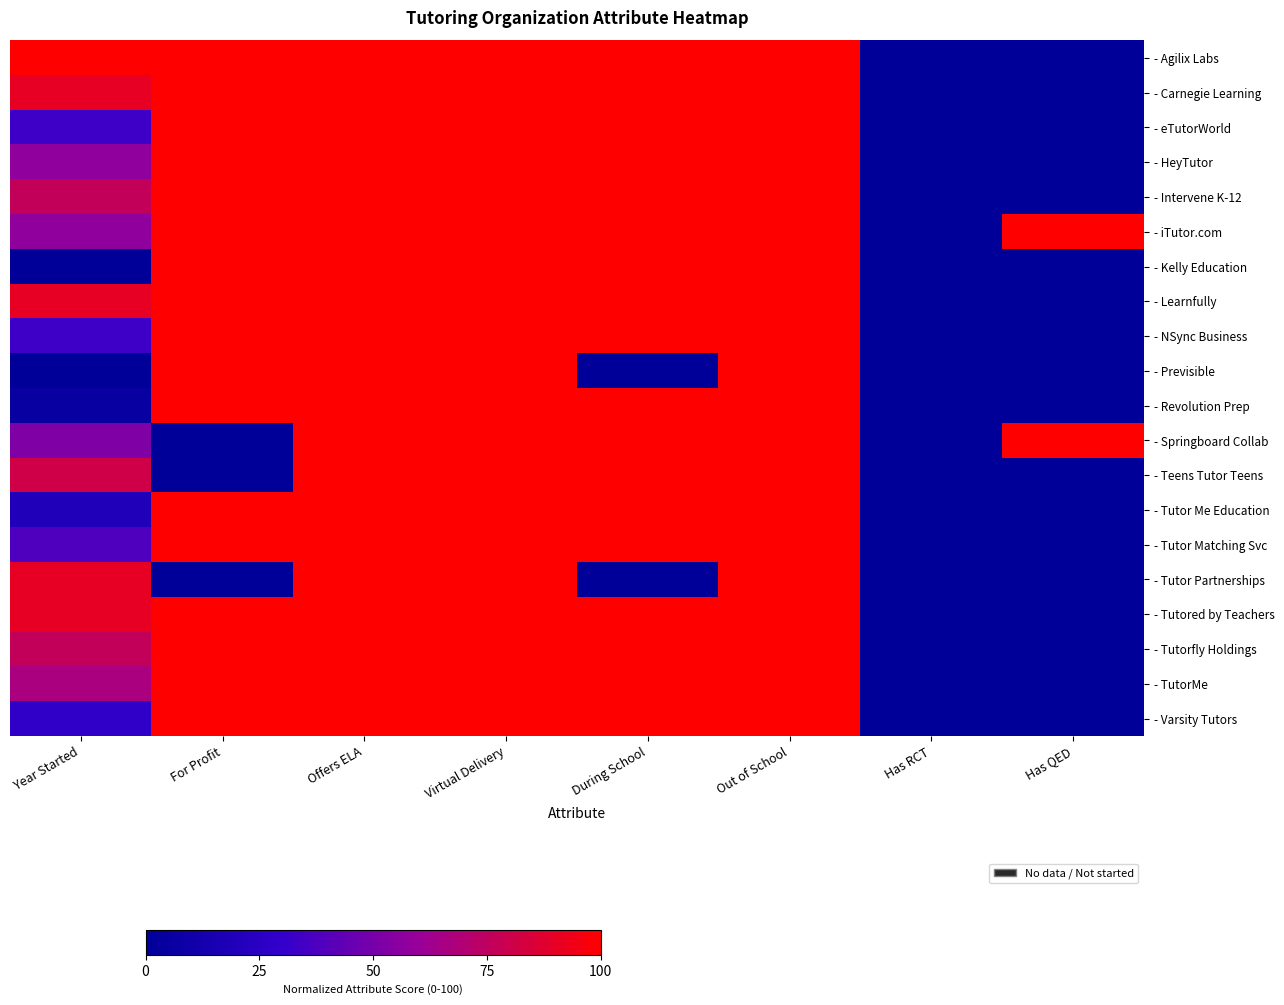

How many distinct data groups are displayed?

20